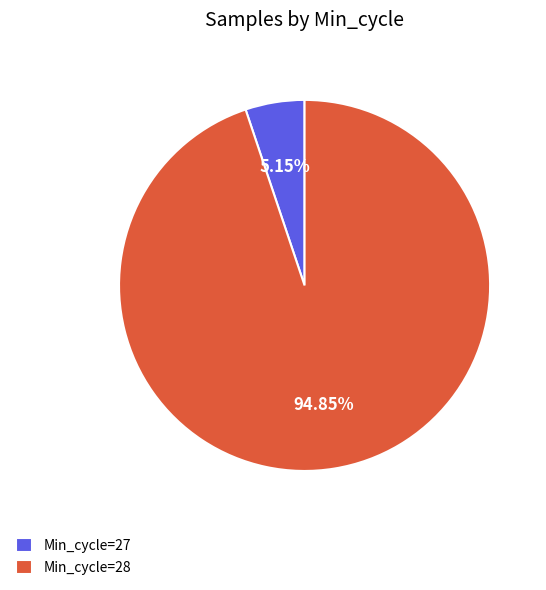

Rank the categories by value from lowest to highest.

Min_cycle=27, Min_cycle=28